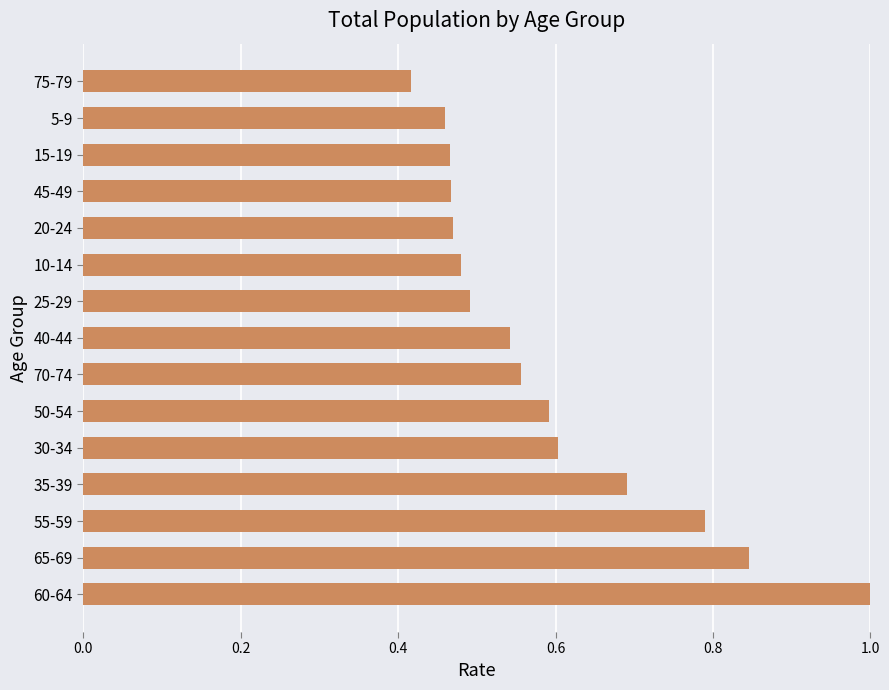

What is the sum of all values?

8.9